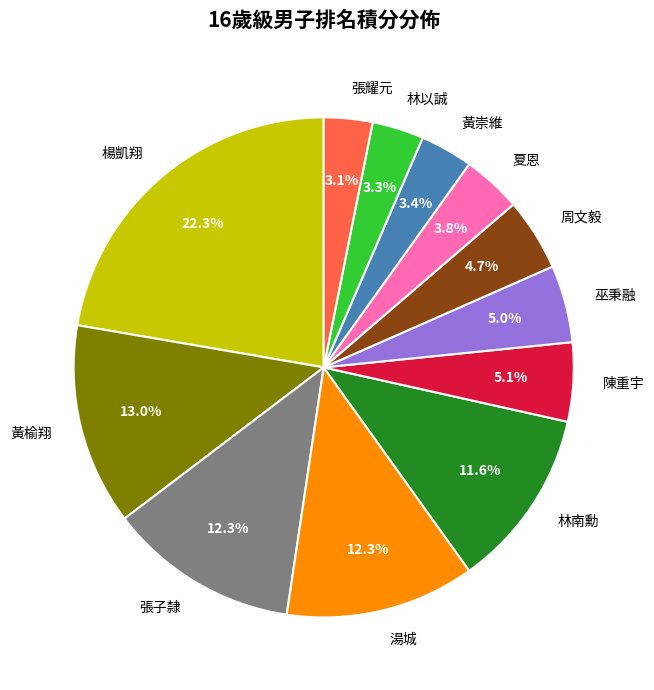

How many slices are in this pie chart?

12